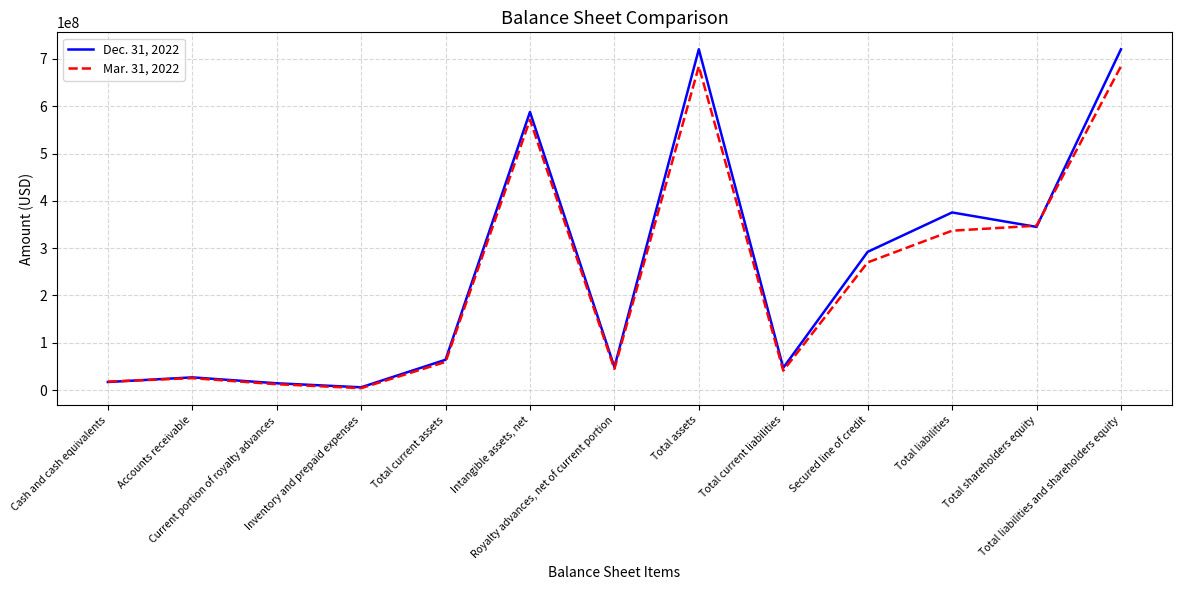

How many interior local valleys does the Mar. 31, 2022 series have?

3